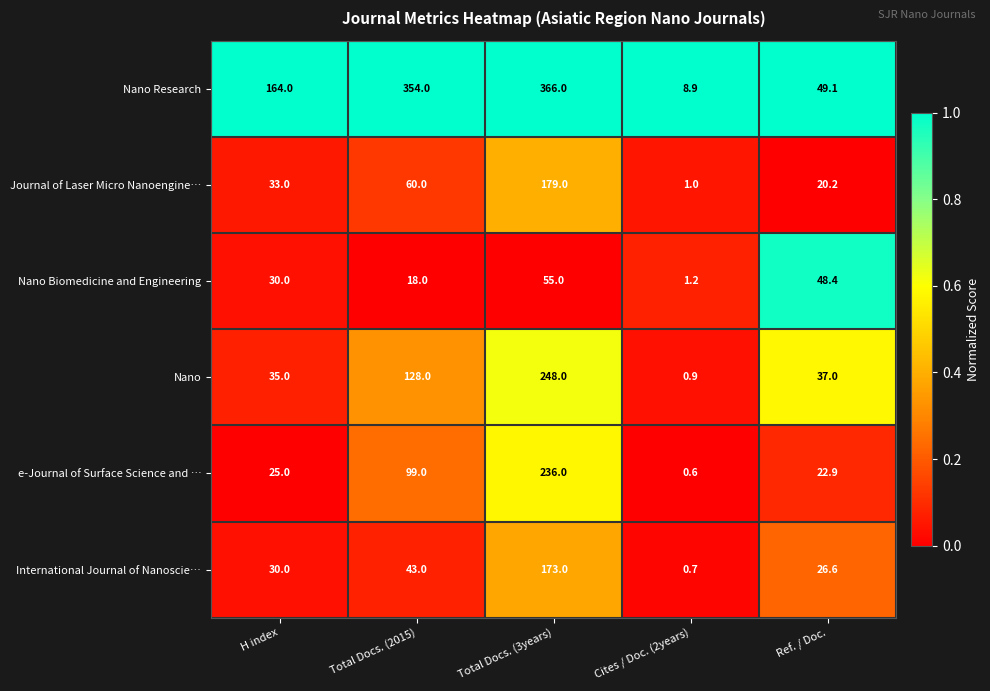

Reading right to left, what are all the values shown in this chart?

Nano Research: Ref. / Doc.=49.1	Cites / Doc. (2years)=8.9	Total Docs. (3years)=366.0	Total Docs. (2015)=354.0	H index=164.0
Journal of Laser Micro Nanoengine…: Ref. / Doc.=20.2	Cites / Doc. (2years)=1.0	Total Docs. (3years)=179.0	Total Docs. (2015)=60.0	H index=33.0
Nano Biomedicine and Engineering: Ref. / Doc.=48.4	Cites / Doc. (2years)=1.2	Total Docs. (3years)=55.0	Total Docs. (2015)=18.0	H index=30.0
Nano: Ref. / Doc.=37.0	Cites / Doc. (2years)=0.9	Total Docs. (3years)=248.0	Total Docs. (2015)=128.0	H index=35.0
e-Journal of Surface Science and …: Ref. / Doc.=22.9	Cites / Doc. (2years)=0.6	Total Docs. (3years)=236.0	Total Docs. (2015)=99.0	H index=25.0
International Journal of Nanoscie…: Ref. / Doc.=26.6	Cites / Doc. (2years)=0.7	Total Docs. (3years)=173.0	Total Docs. (2015)=43.0	H index=30.0